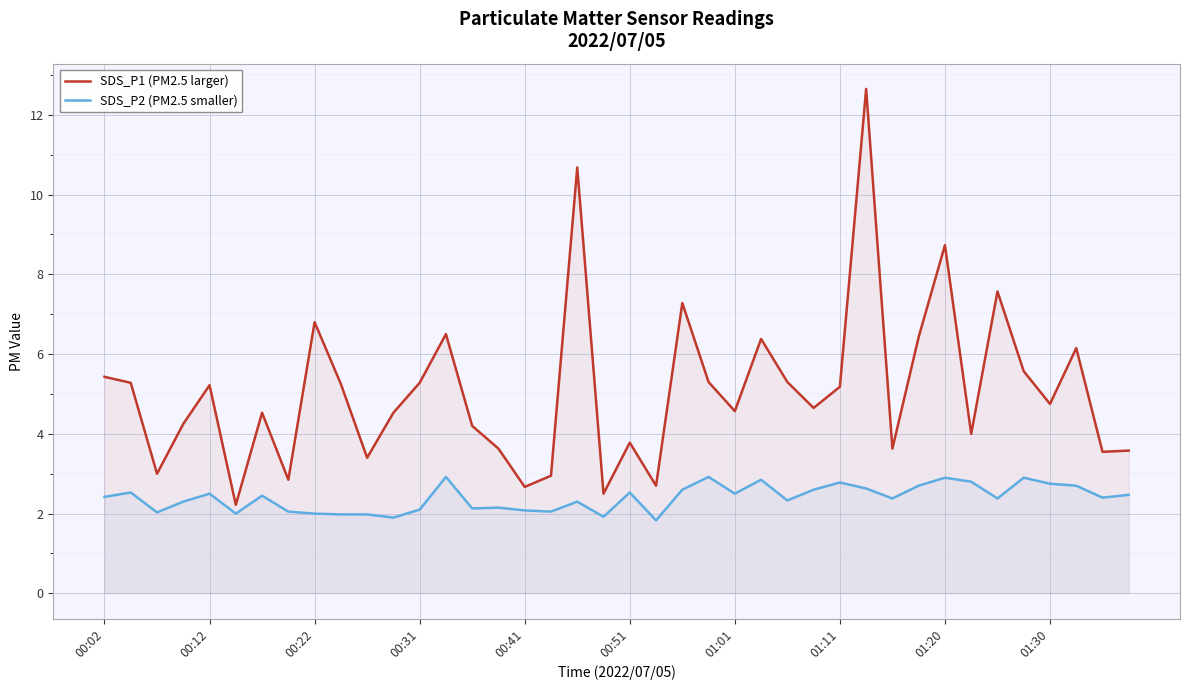

What is the difference between the maximum and second lowest values in the SDS_P2 (PM2.5 smaller) series?

1.0